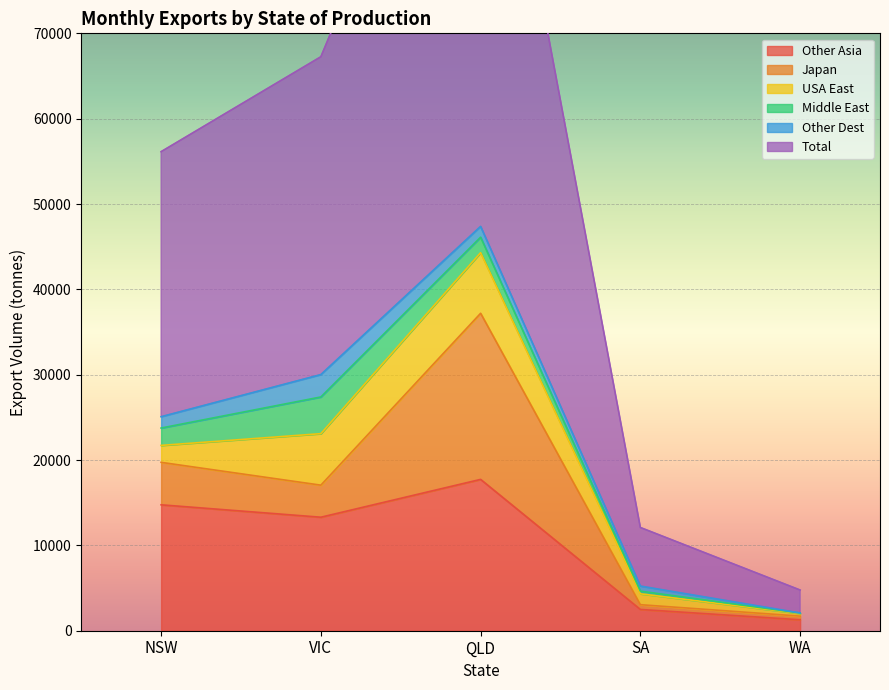

What value does the Other Asia series have at SA?

2492.2